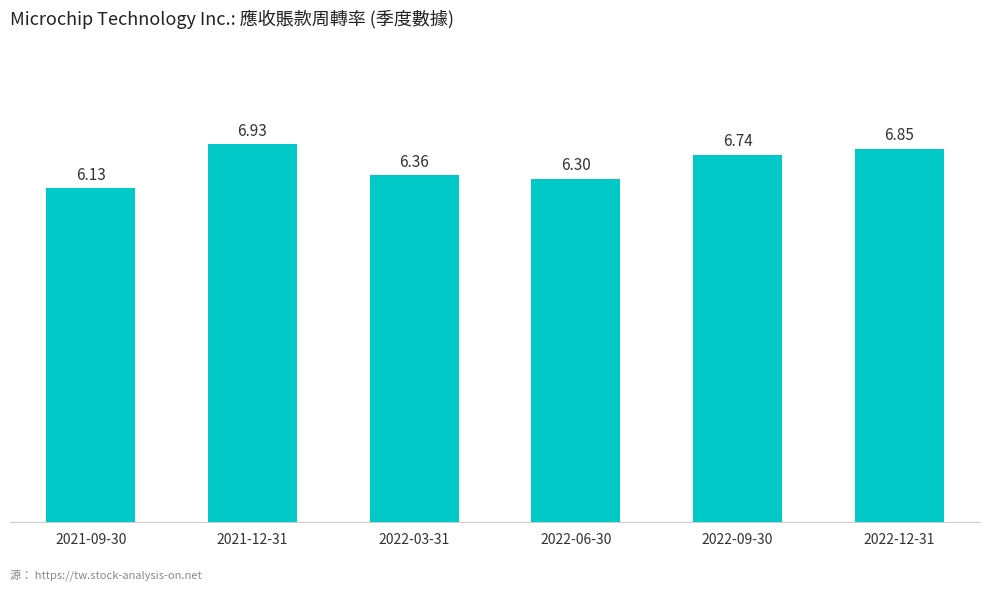

Count the number of data series in this chart.

1